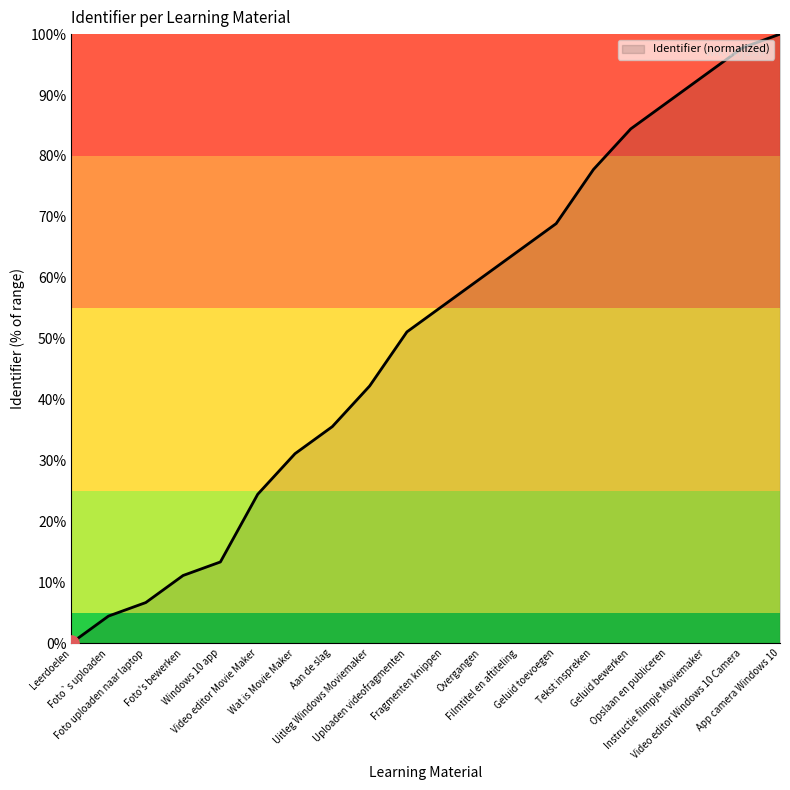

Which has a higher value, Leerdoelen or Geluid bewerken?

Geluid bewerken